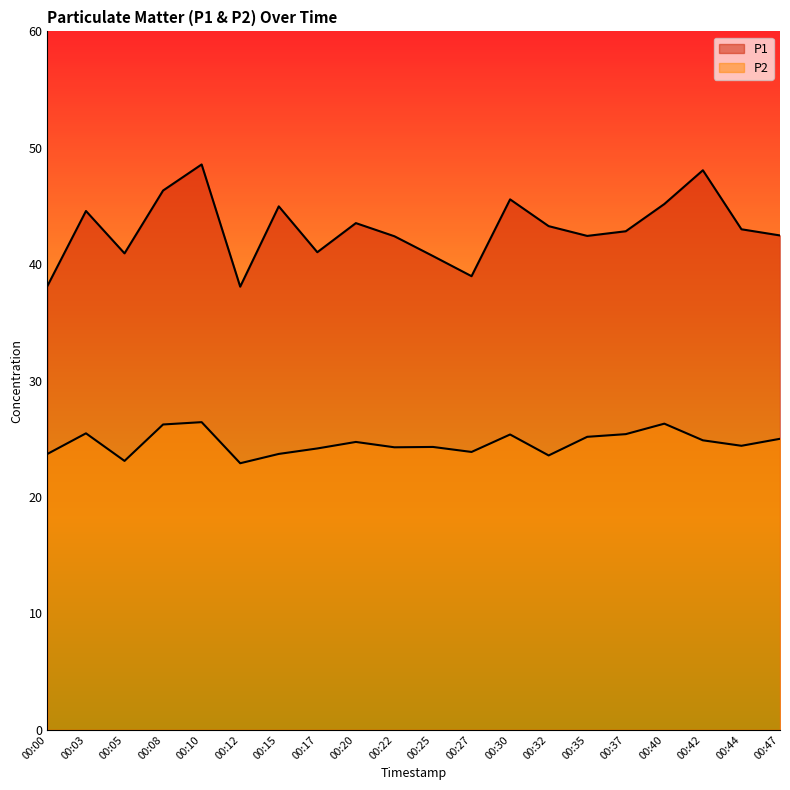

At which category is the sum across all series the highest?

00:10